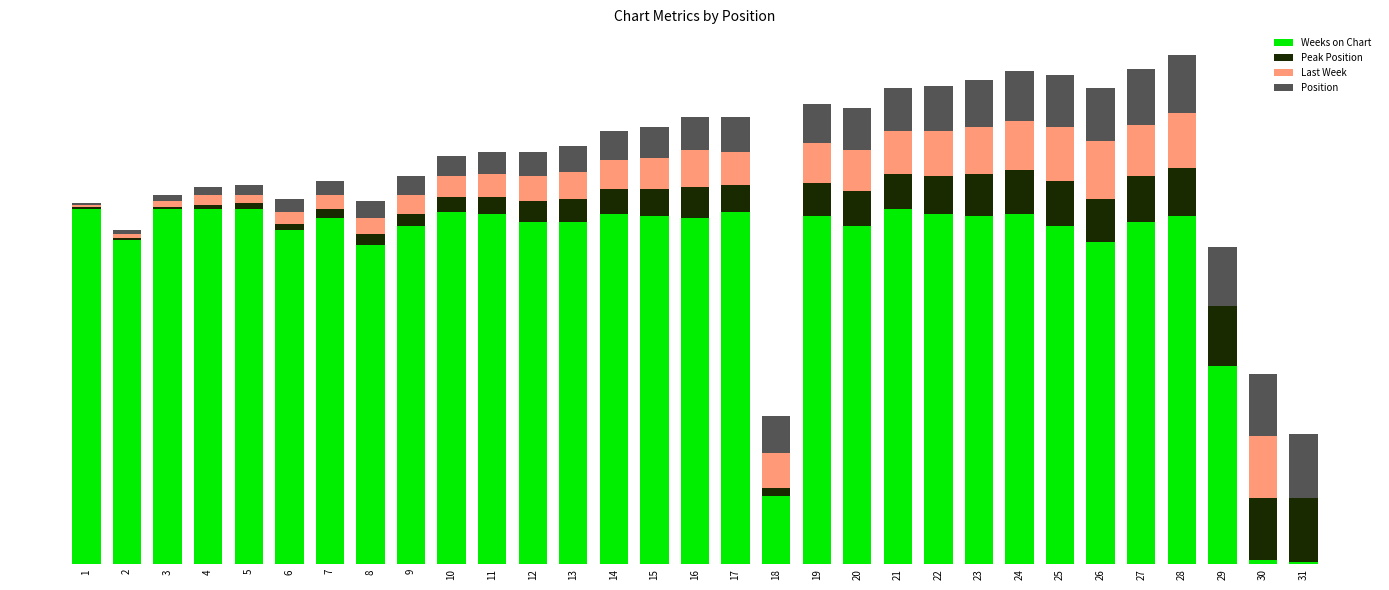

What are all the series names shown in the legend?

Weeks on Chart, Peak Position, Last Week, Position